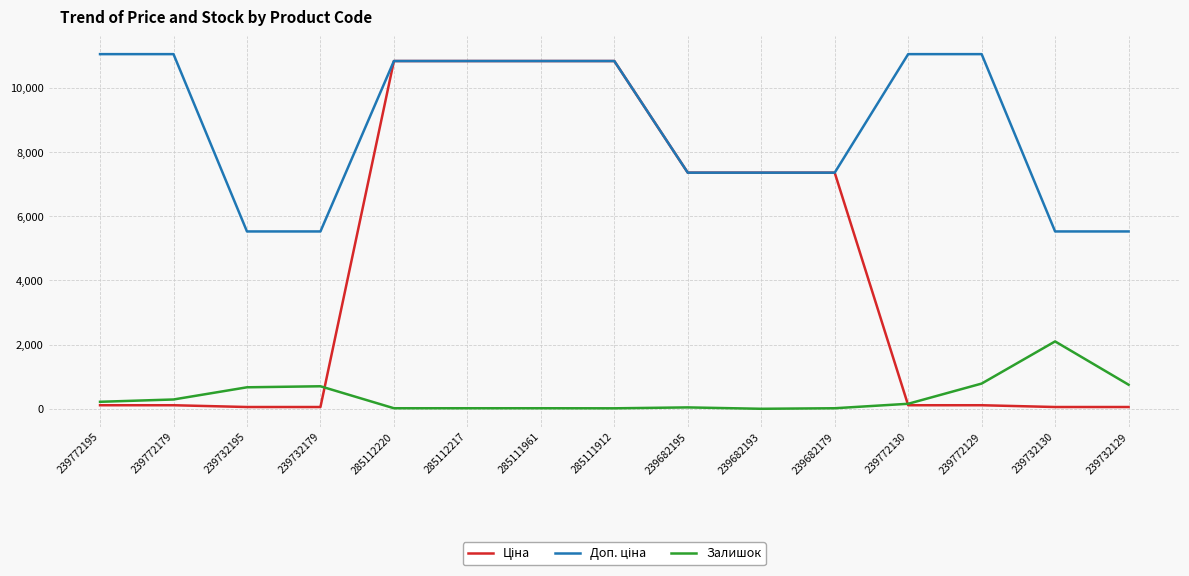

What is the sum of the Залишок values at 239772130 and 239682195?

199.0